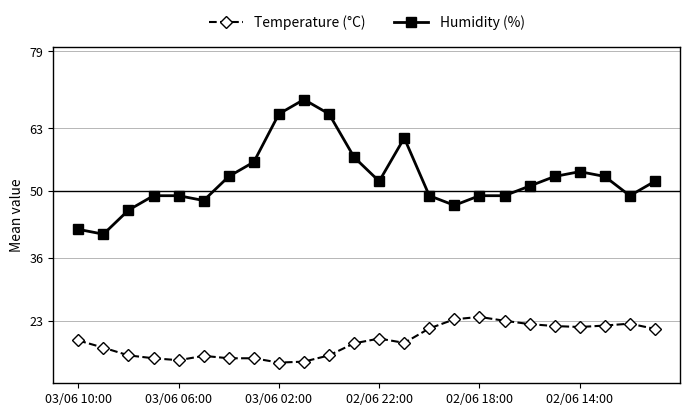

What is the difference between the maximum and minimum values in the Temperature (°C) series?

9.5